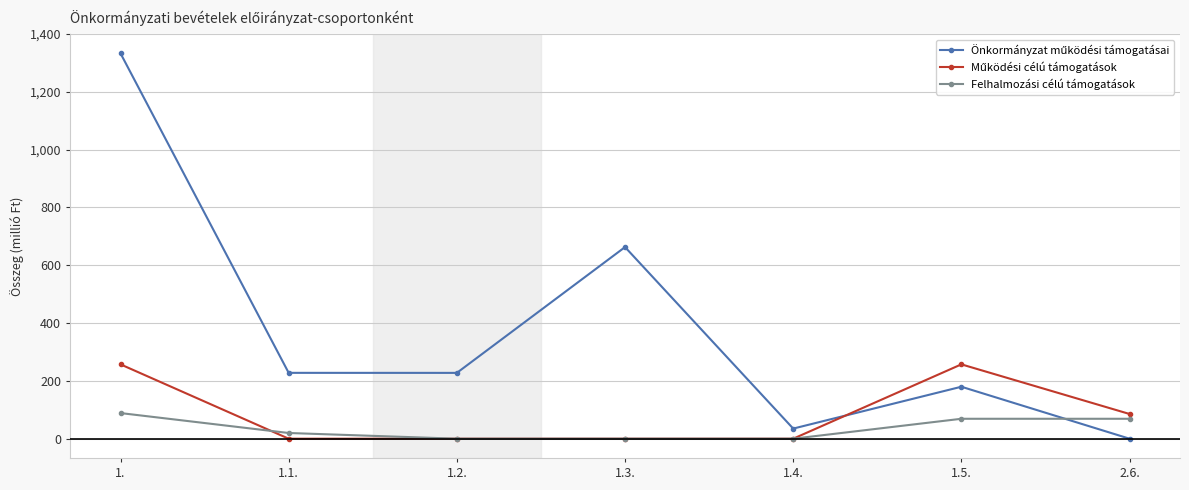

What is the label of the 1st point from the left?

1.